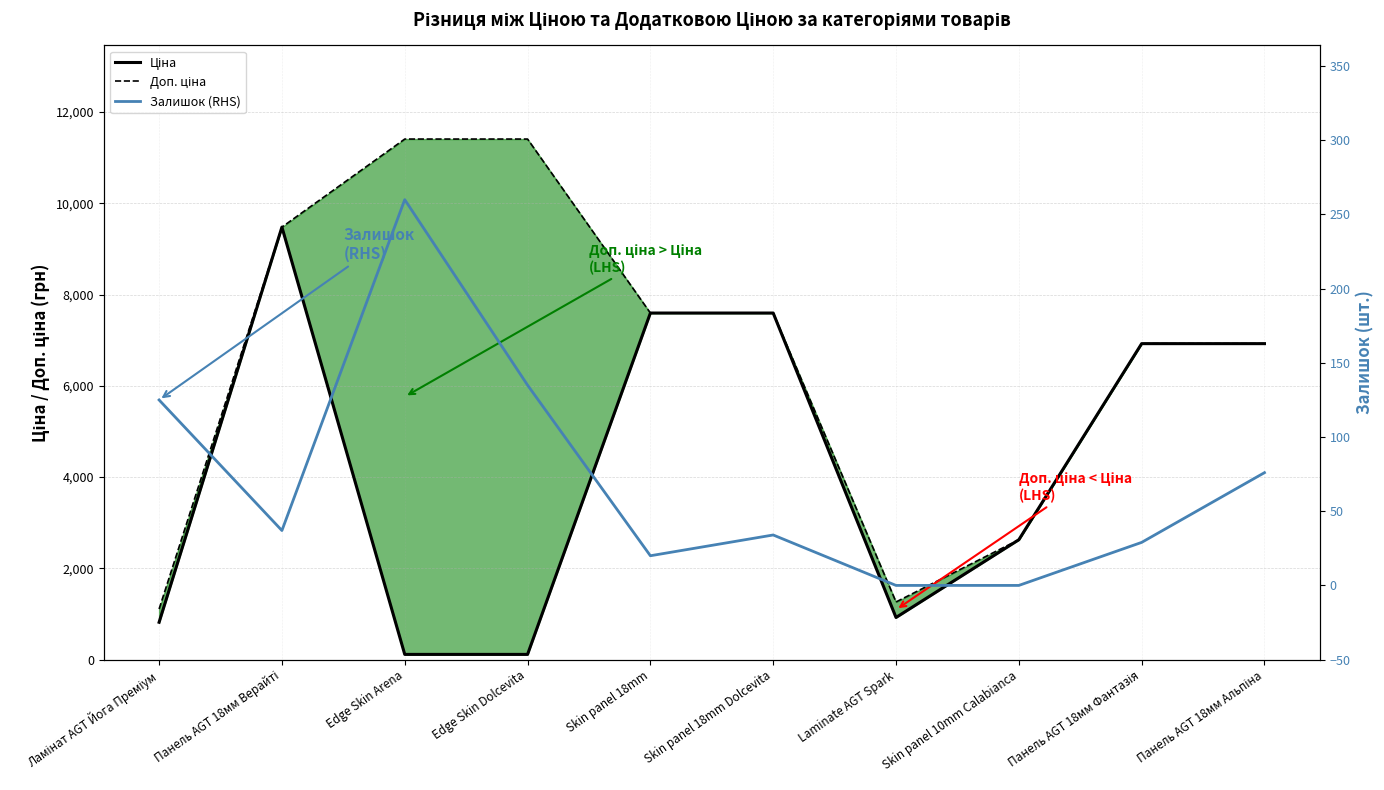

At which category does Доп. ціна reach its first local valley?

Laminate AGT Spark